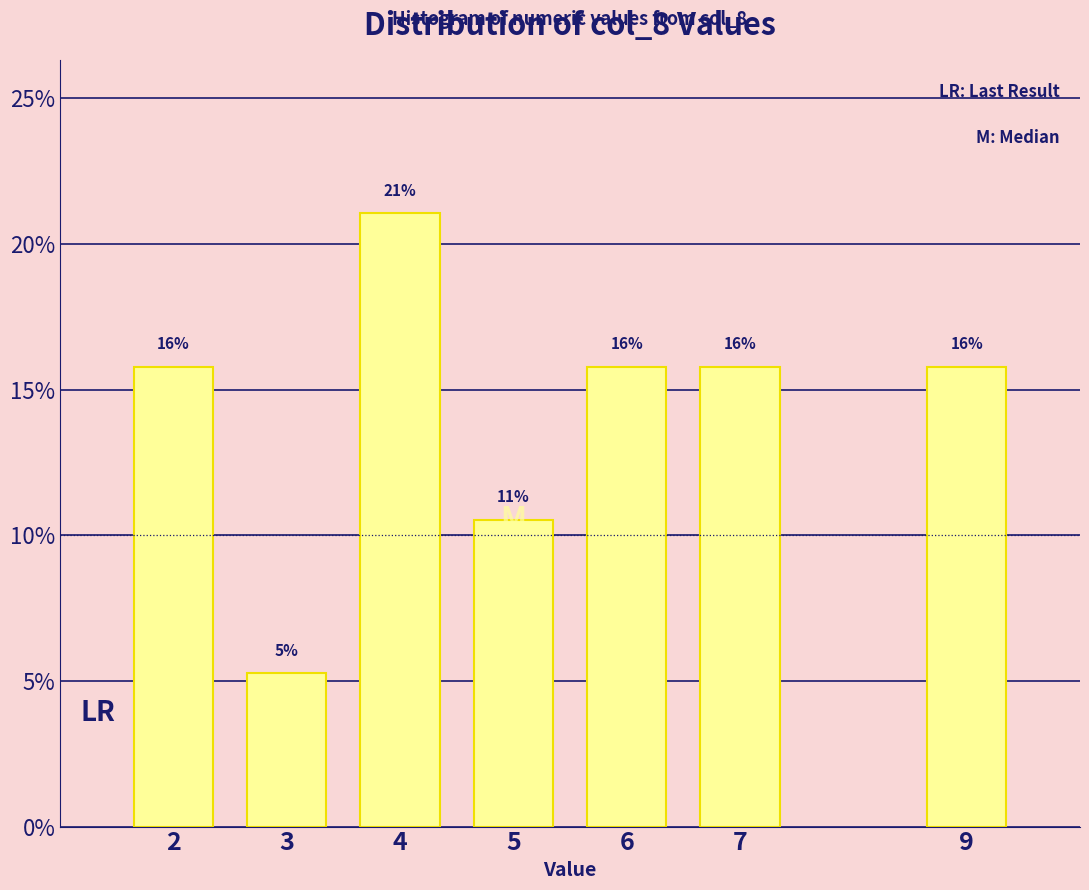

Are the bars horizontal?

No